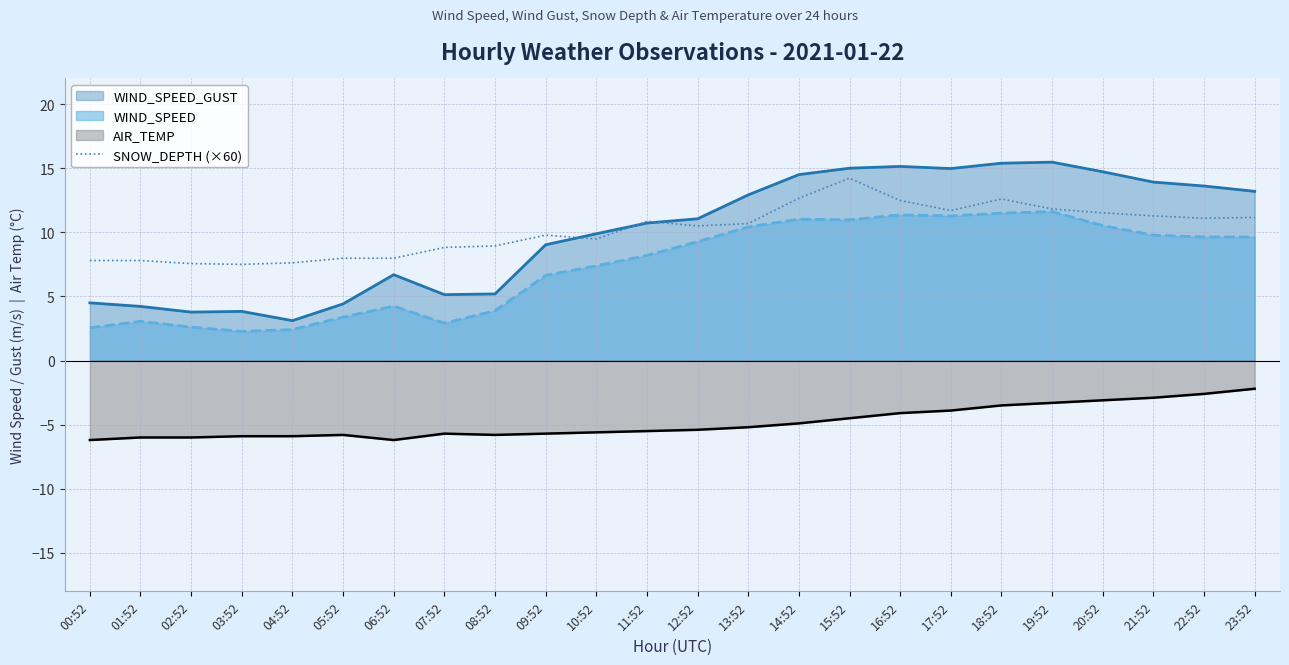

True or false: the data shows 15.5 at 19:52.

False